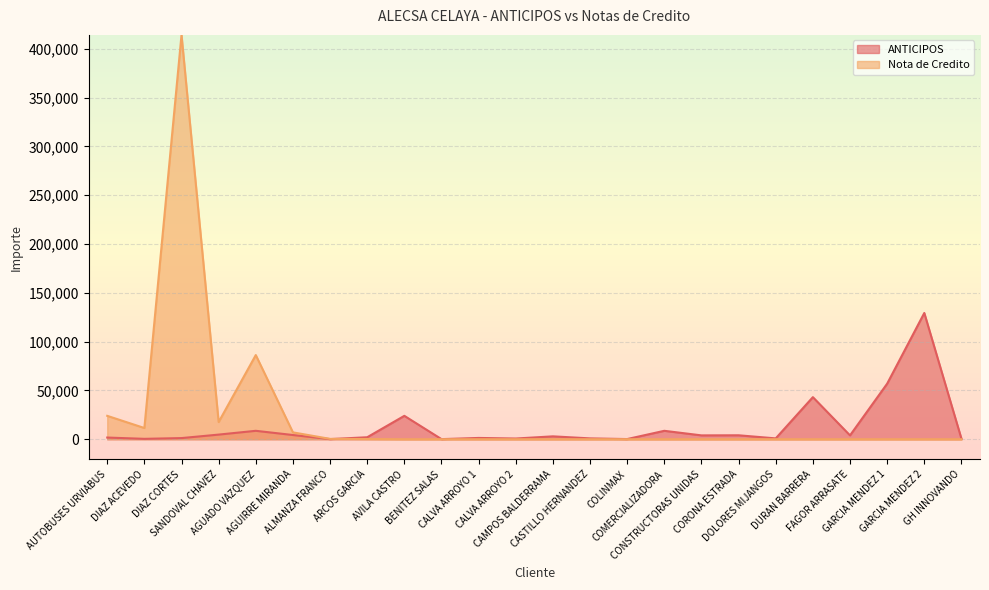

How many interior local valleys does the ANTICIPOS series have?

8